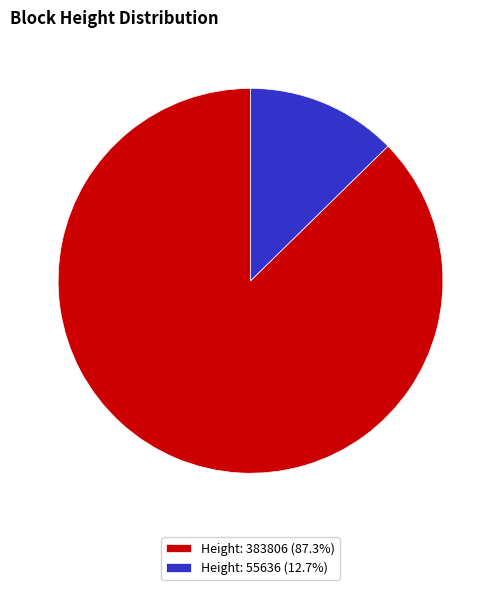

How many segments does this pie chart have?

2